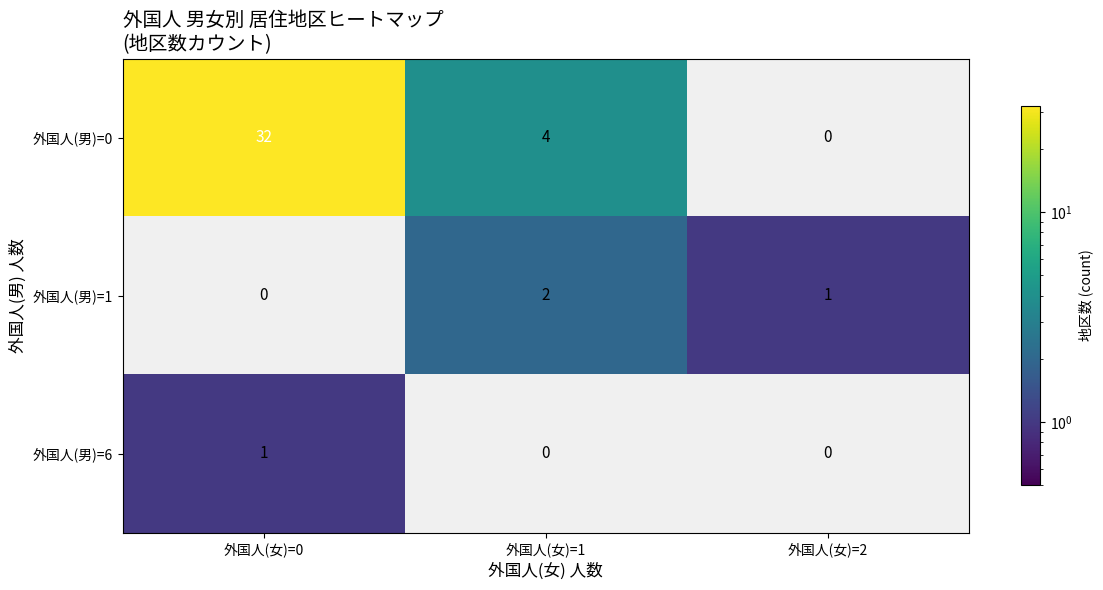

Which category has the highest value across all series?

外国人(女)=0